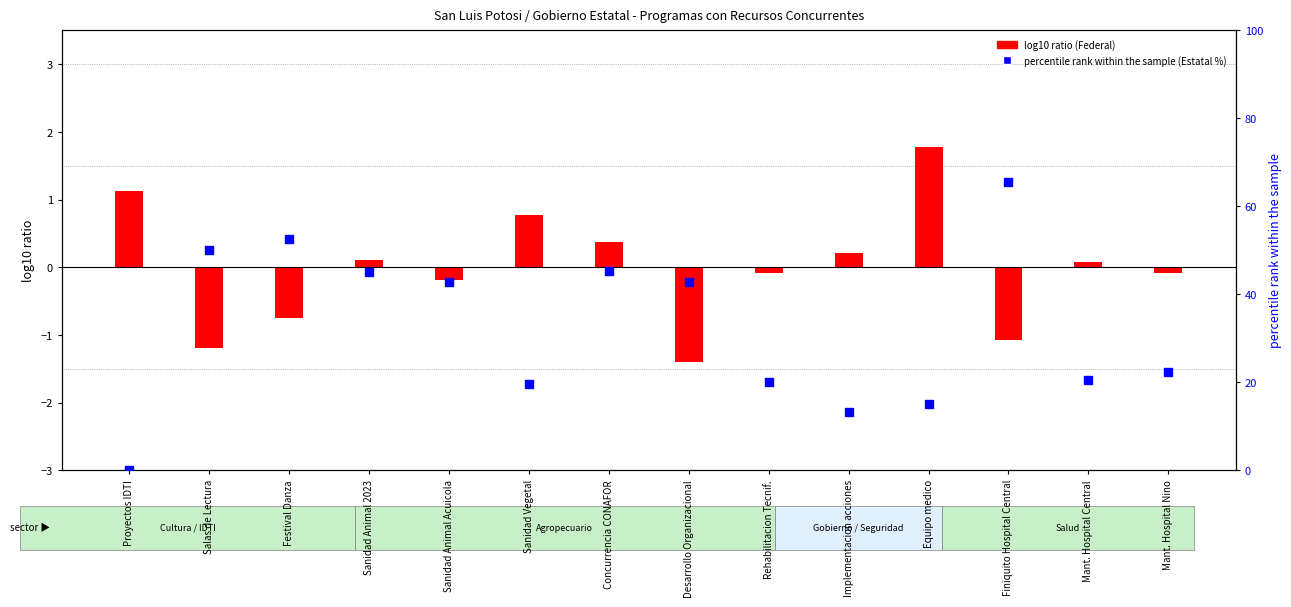

Which series has the largest total across all categories?

percentile rank within the sample